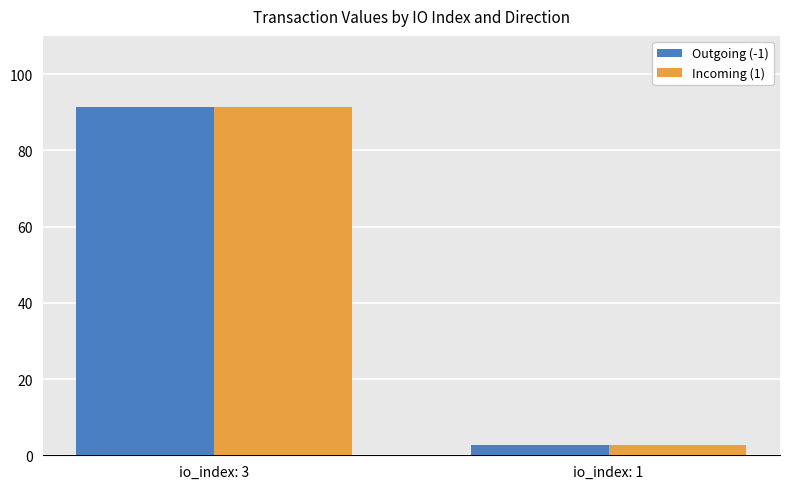

What is the maximum value shown in the chart?

91.4